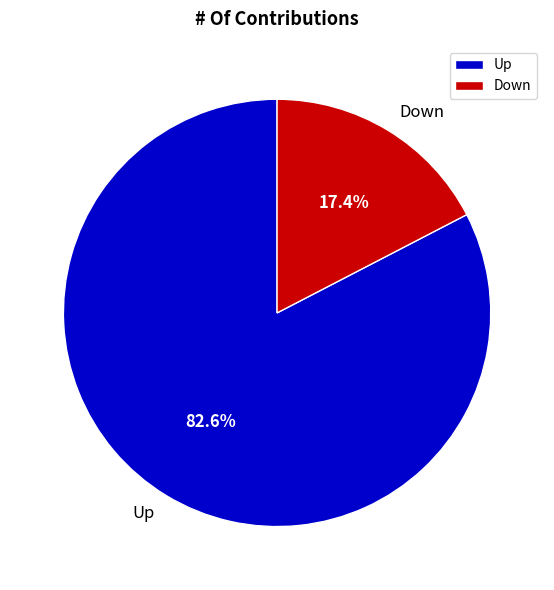

Rank the categories by value from highest to lowest.

Up, Down